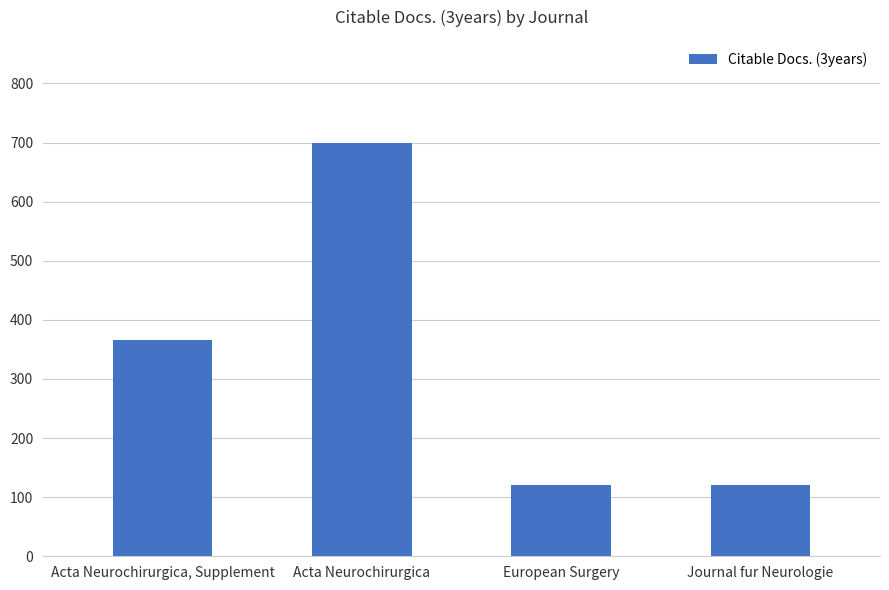

What position from the right is Acta Neurochirurgica, Supplement?

4